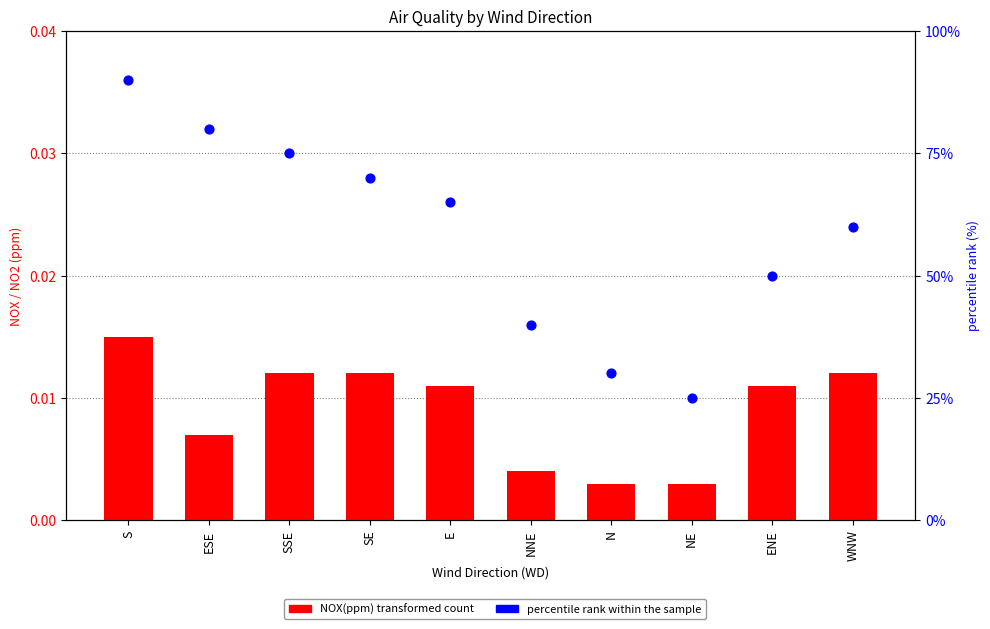

At which category is the sum across all series the highest?

S